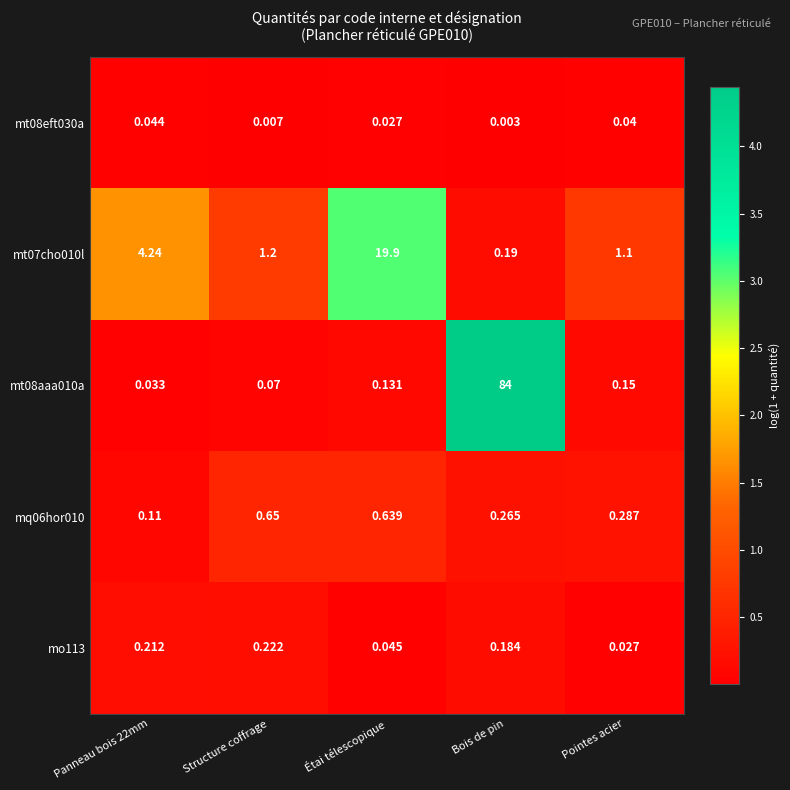

Is the value of mt08eft030a at Bois de pin greater than the value of mo113 at Bois de pin?

No